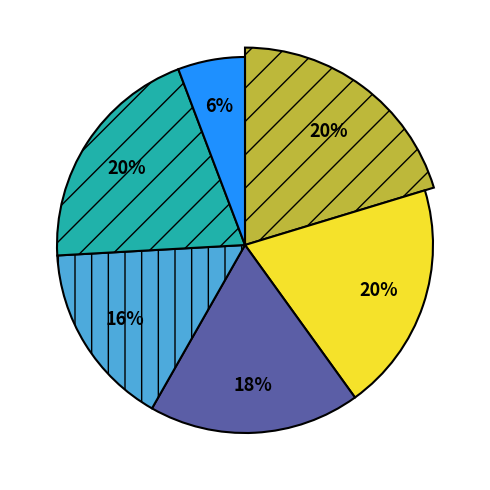

Is there a majority slice in this chart?

No